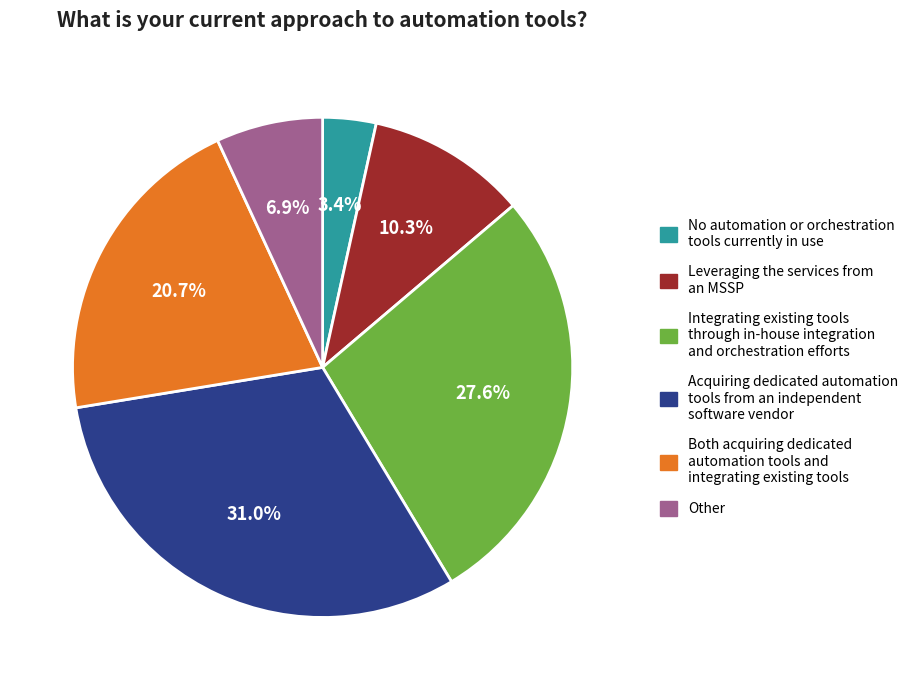

Is there a majority slice in this chart?

No